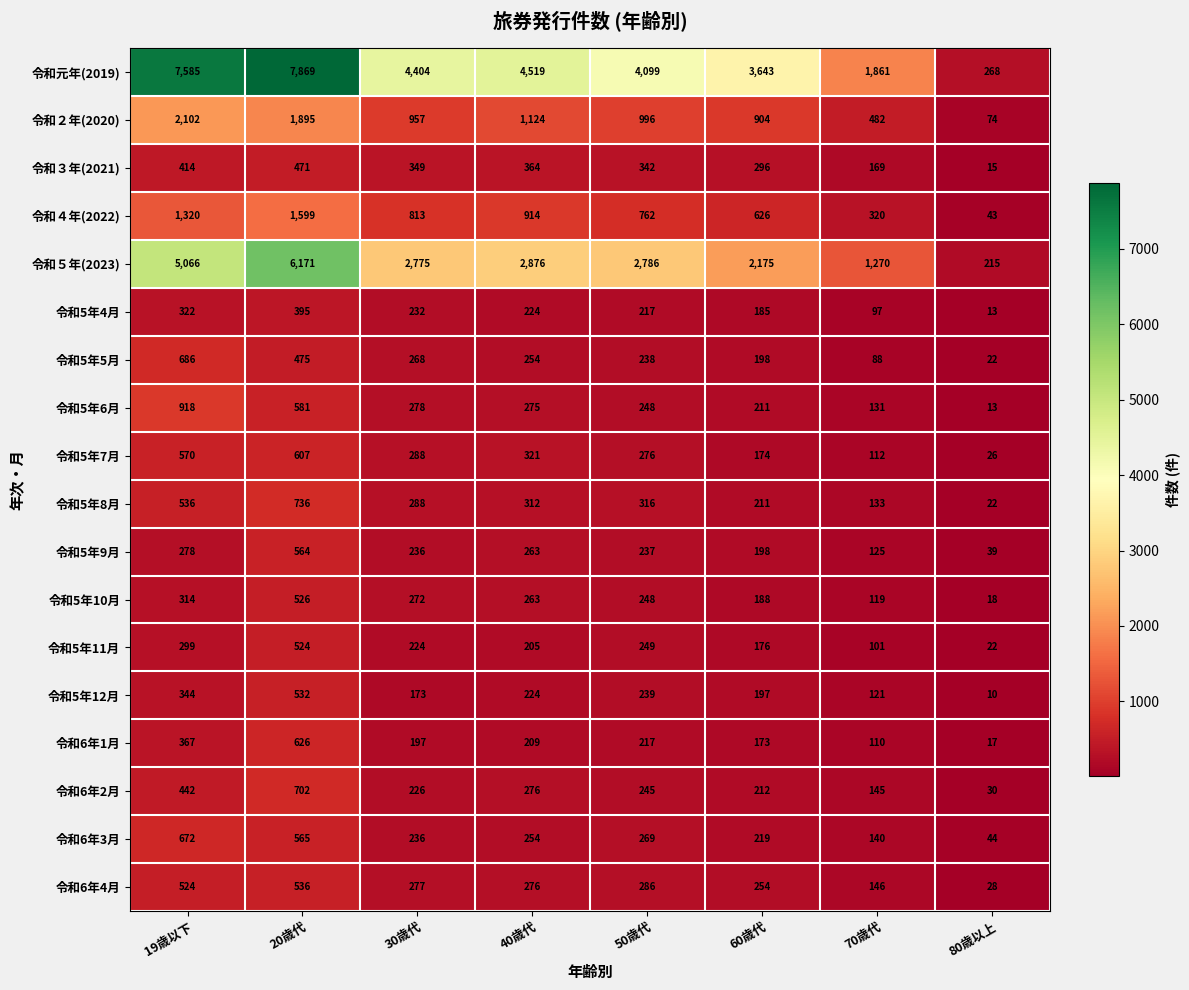

Where does the 令和6年4月 series first go above 277?

19歳以下